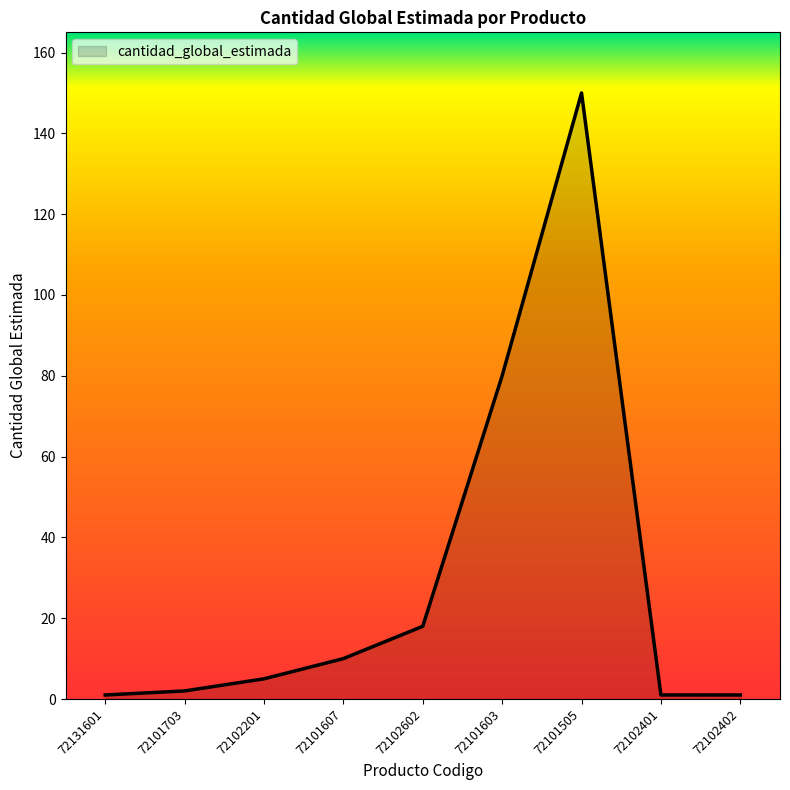

What is the sum of all values?

268